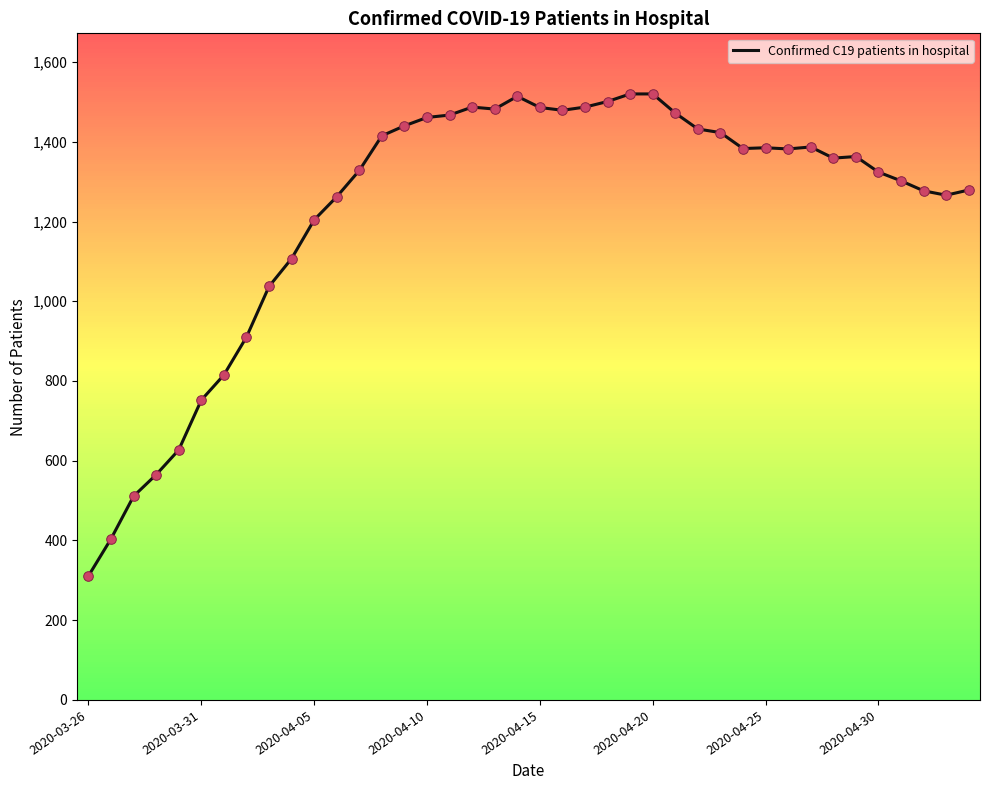

What is the difference between the maximum and minimum values?

1209